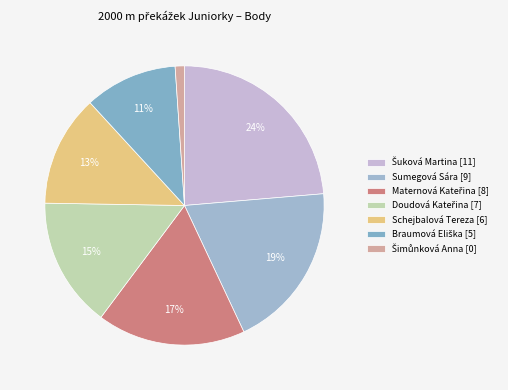

To the nearest percent, what is the difference between the Šimůnková Anna and Doudová Kateřina slice percentages?

15%